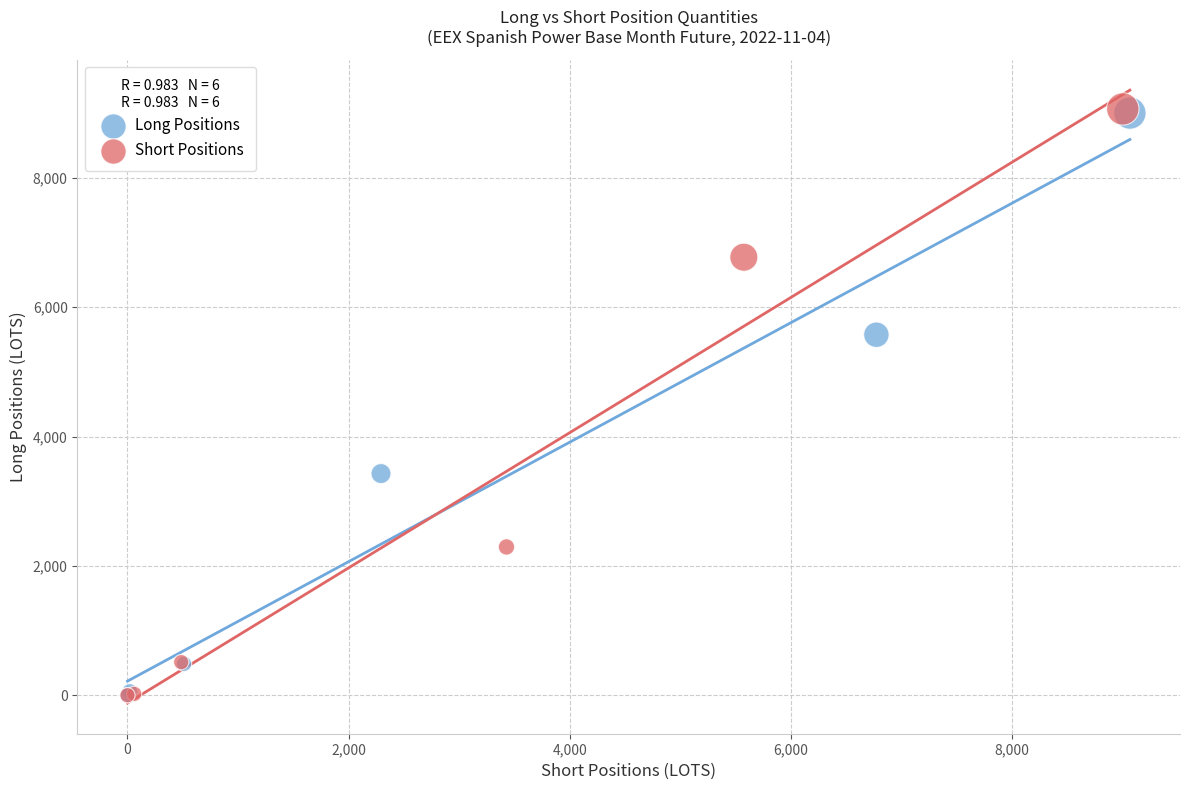

Which series has the largest Y range (max minus min)?

Short Positions